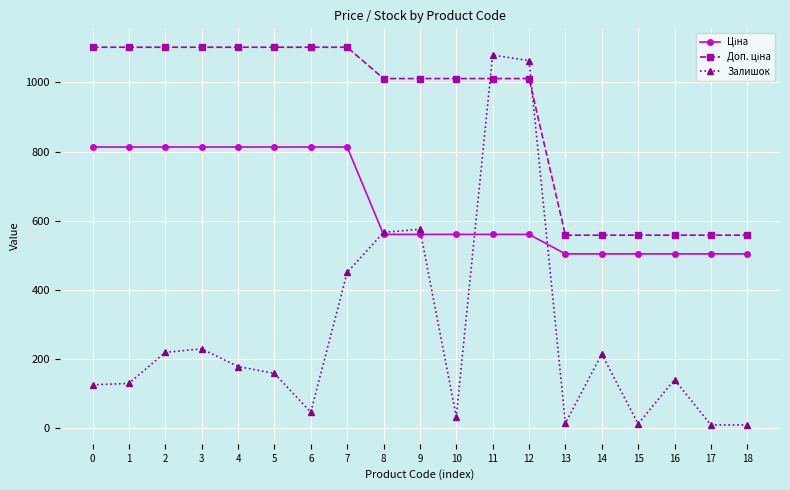

Which series has the largest range (max minus min)?

Залишок